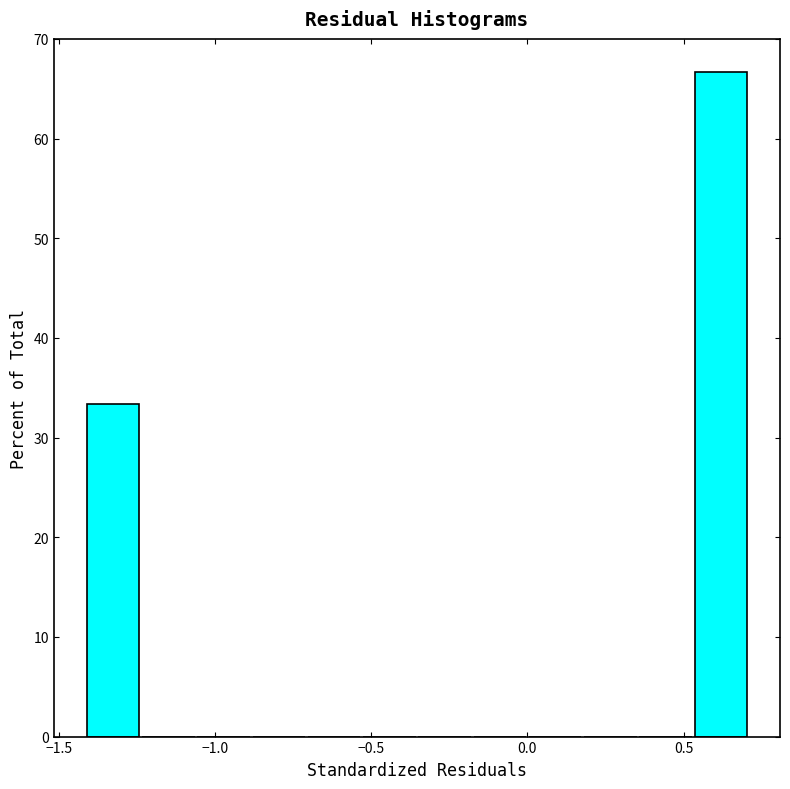

Around what value on the x-axis is the tallest bar? Give the approximate position of its centre, as read against the axis.

0.60